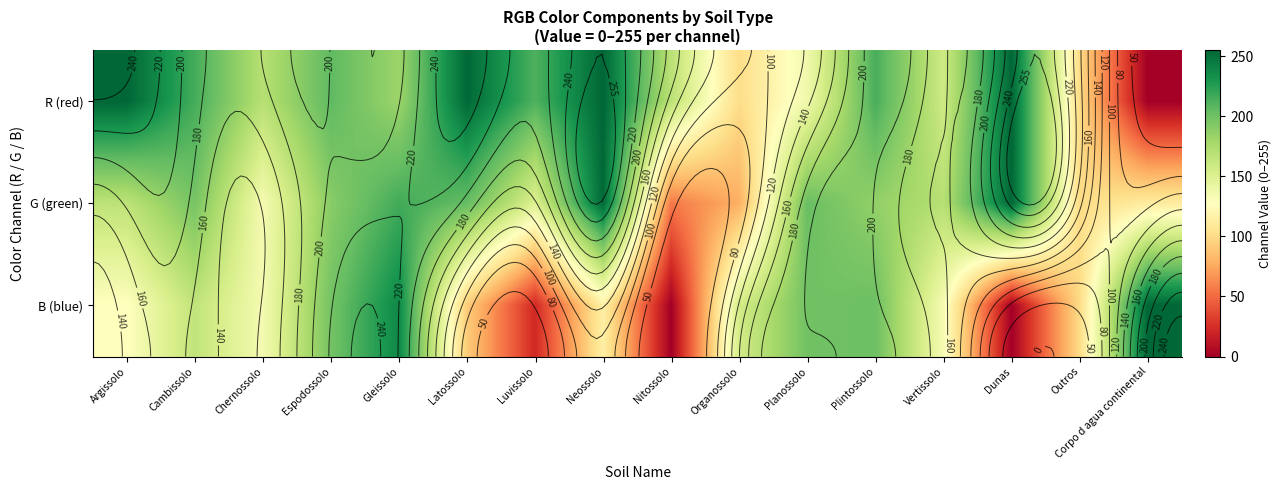

List the labels in order of R (red) value, largest first.

Argissolo, Neossolo, Dunas, Latossolo, Cambissolo, Plintossolo, Luvissolo, Espodossolo, Gleissolo, Chernossolo, Nitossolo, Vertissolo, Planossolo, Organossolo, Outros, Corpo d agua continental